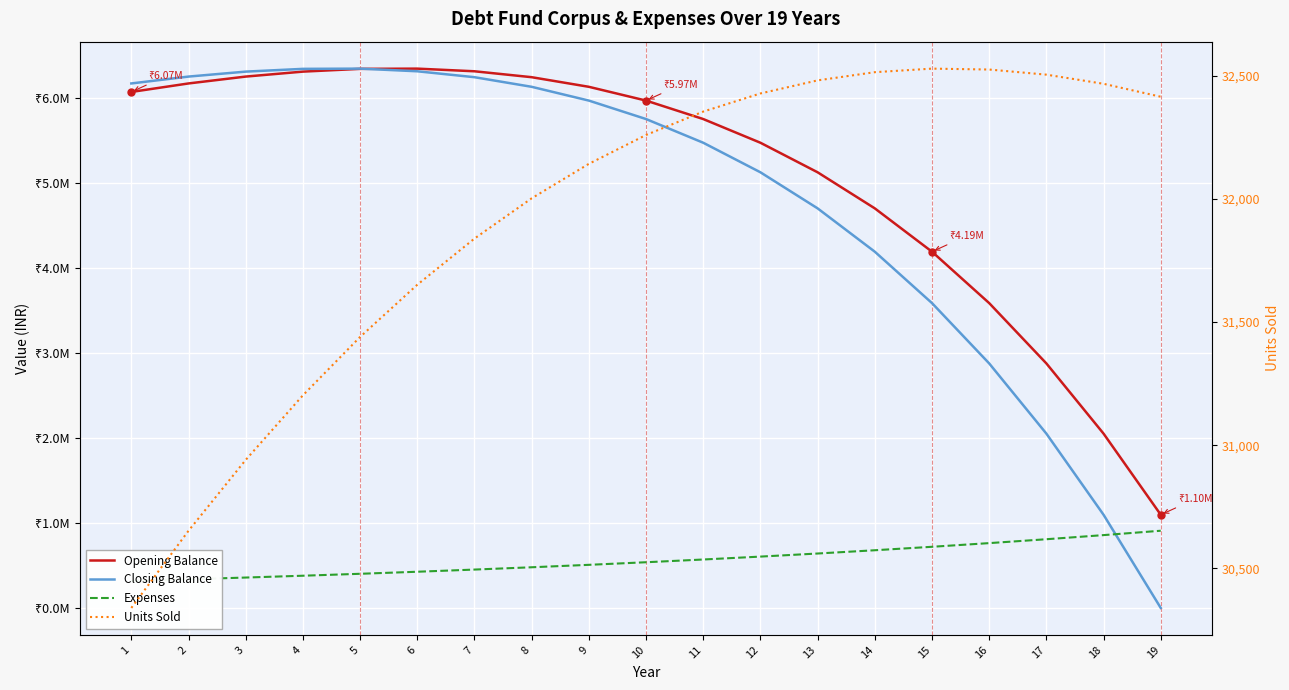

How many data points in Units Sold are less than 32259?

9